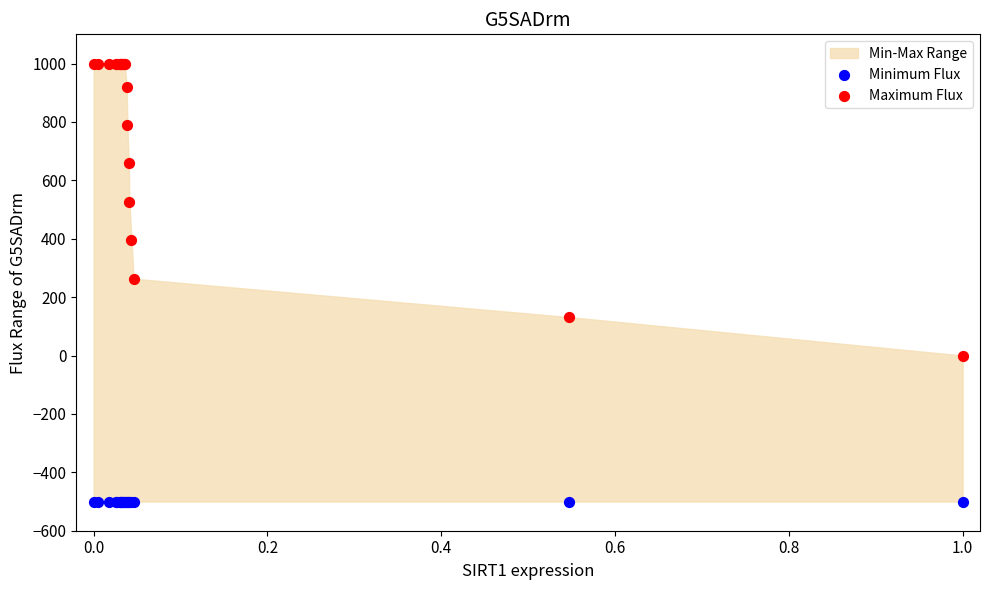

Which series reaches the maximum Y coordinate?

Maximum Flux